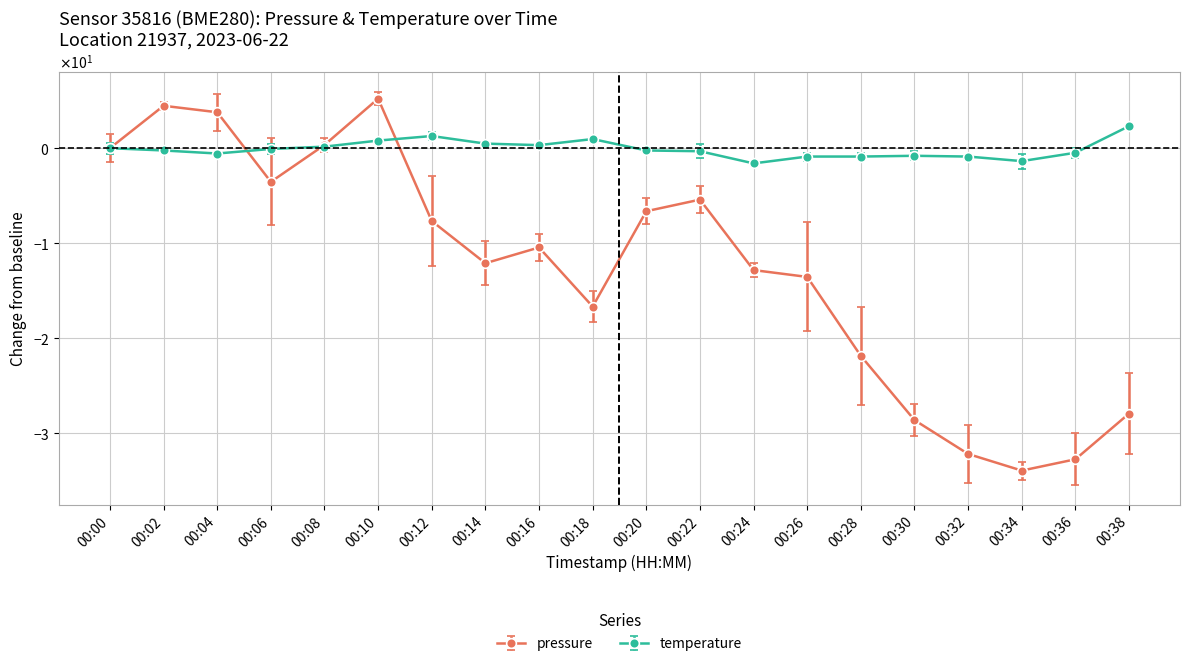

List the series in order of their peak value, highest first.

pressure, temperature